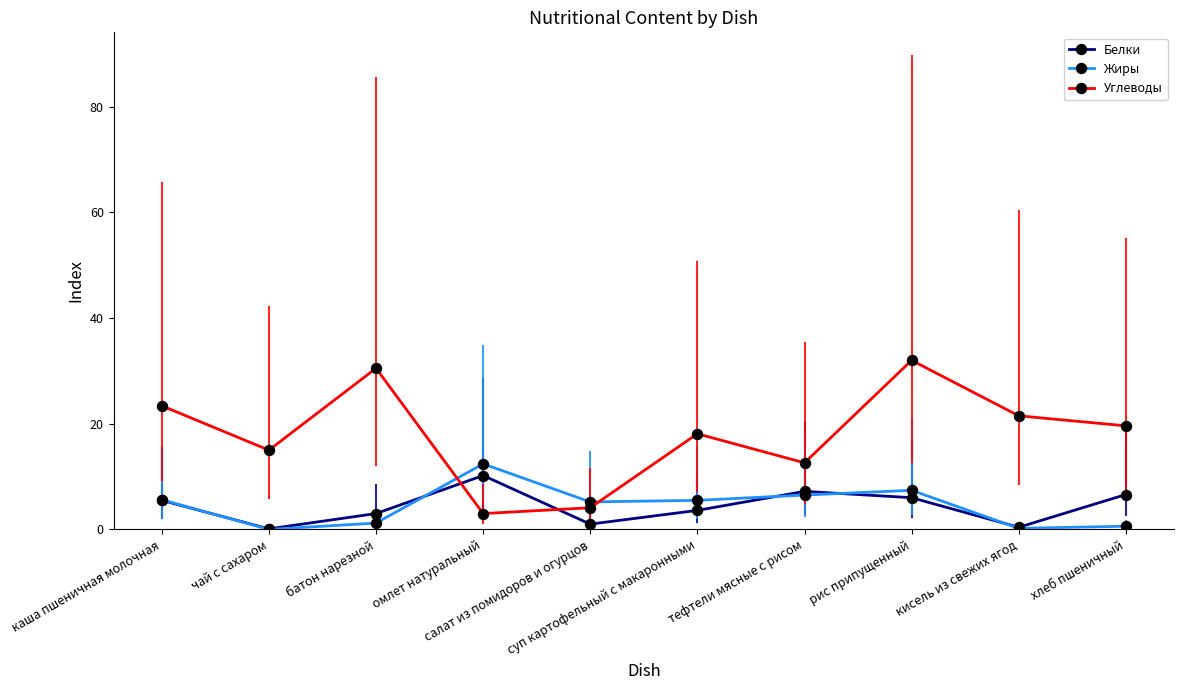

Which series has the largest total across all categories?

Углеводы